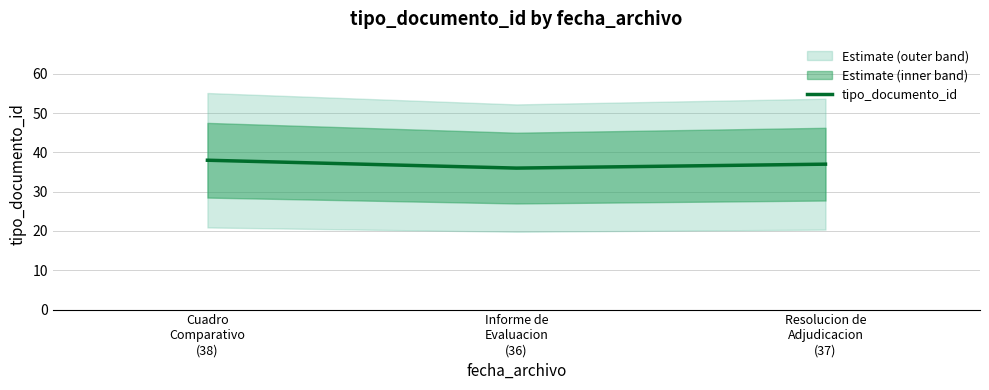

True or false: the data shows 18 at Cuadro
Comparativo
(38).

False